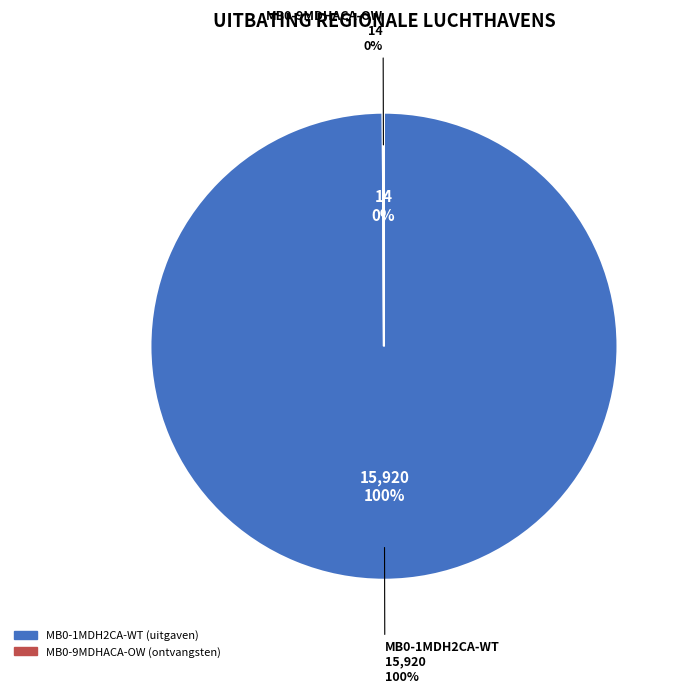

Combined, do MB0-1MDH2CA-WT (uitgaven) and MB0-9MDHACA-OW (ontvangsten) account for over 50%?

Yes